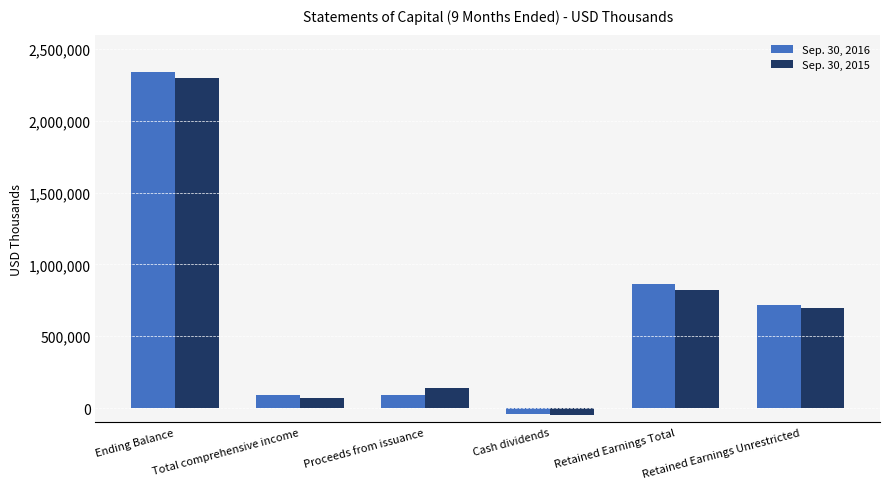

Which label corresponds to the largest value in the chart?

Ending Balance